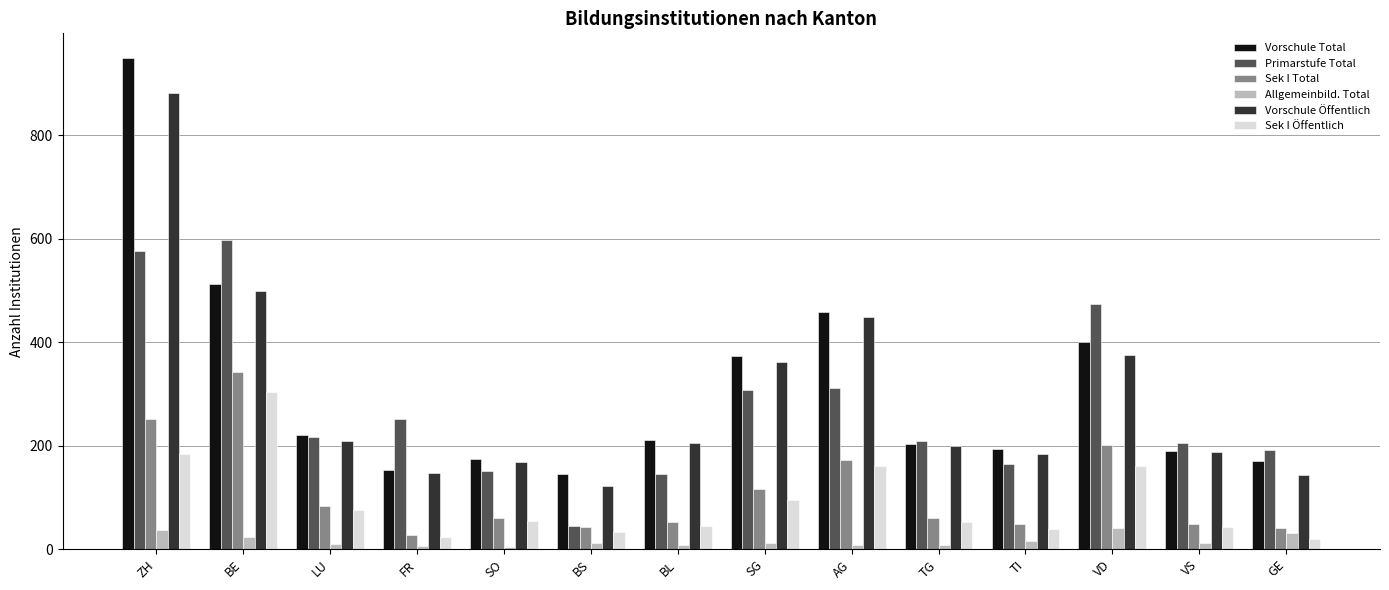

What is the minimum value for Sek I Öffentlich?

20